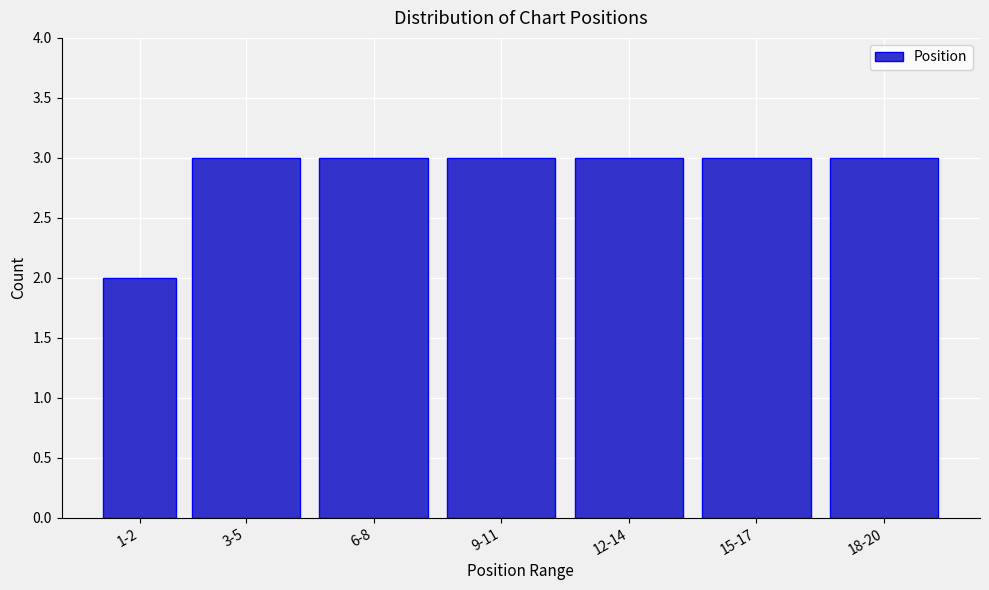

Reading right to left, list all the values displayed in this chart.

18-20=3	15-17=3	12-14=3	9-11=3	6-8=3	3-5=3	1-2=2